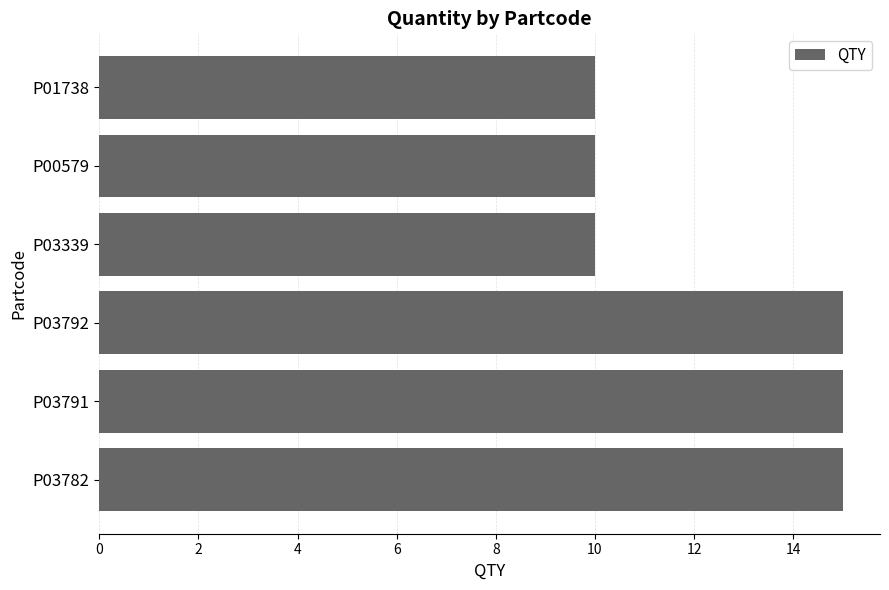

The value at P03792 is 6. True or false?

False